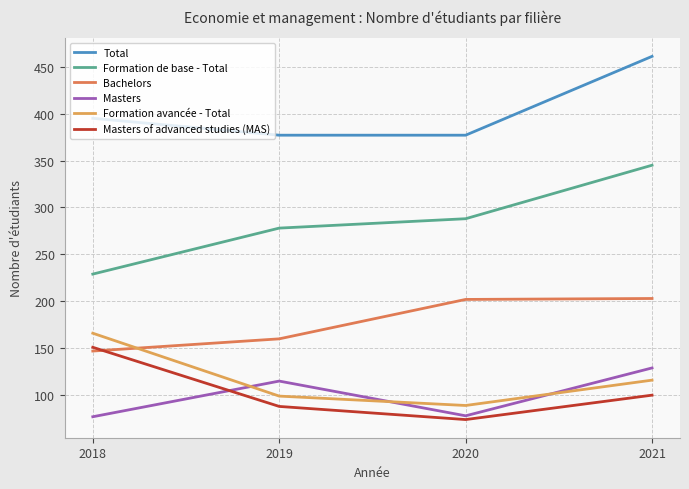

True or false: Masters of advanced studies (MAS) has a value of 74 at 2020.

True